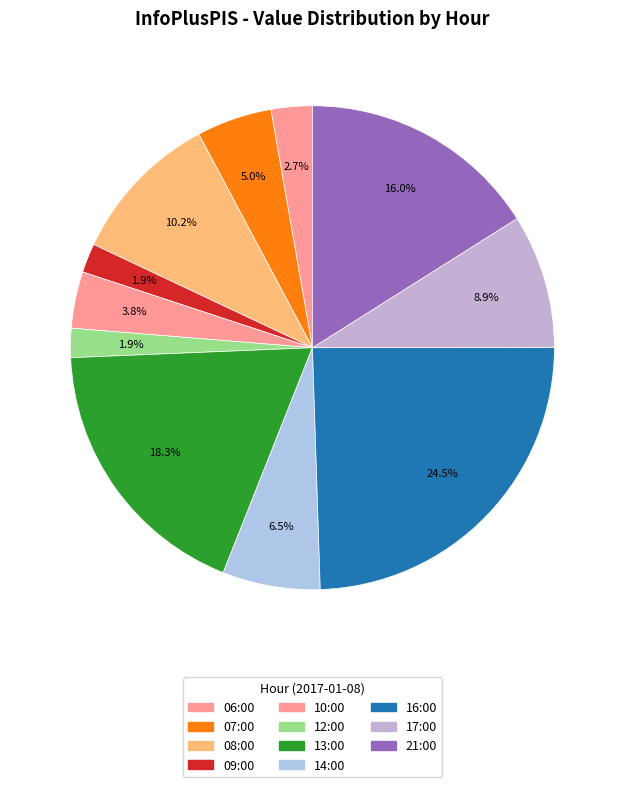

Count the number of slices in the pie.

11